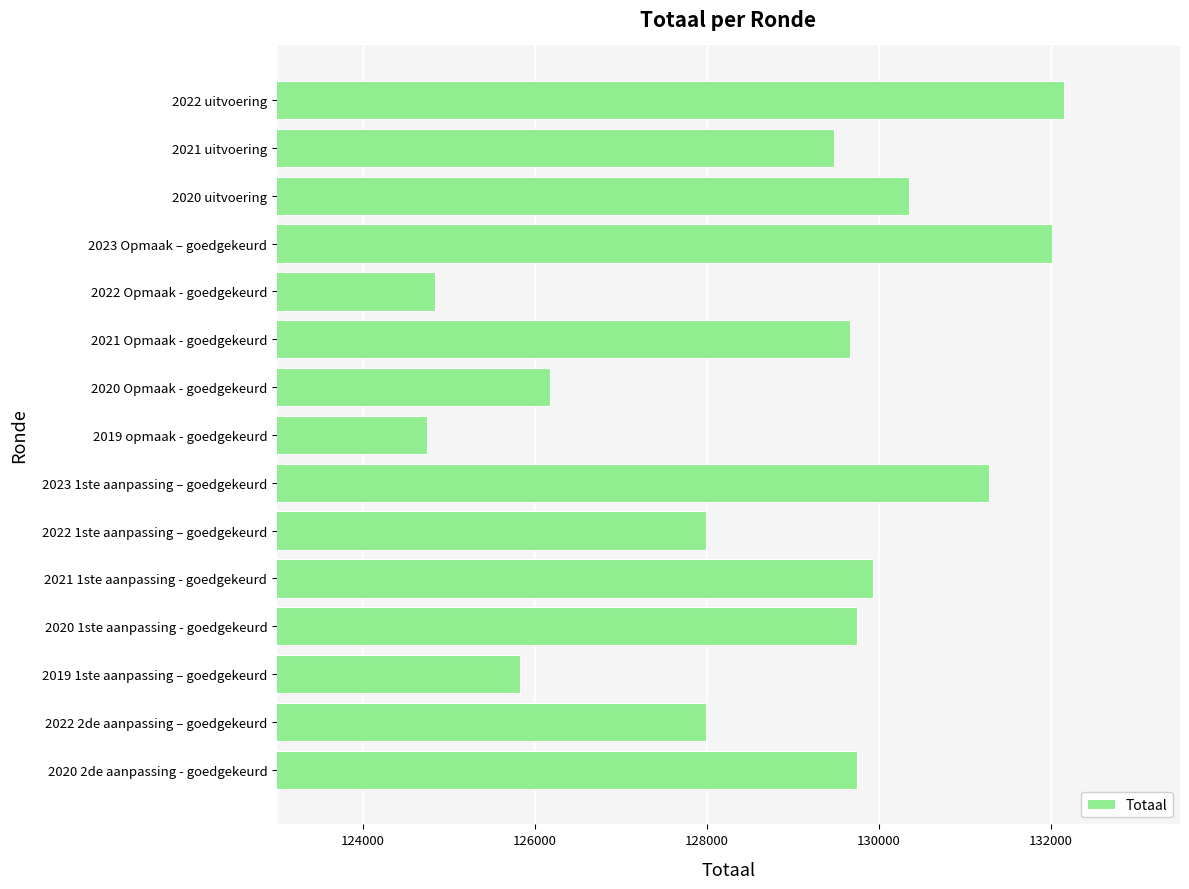

How many distinct data groups are displayed?

1